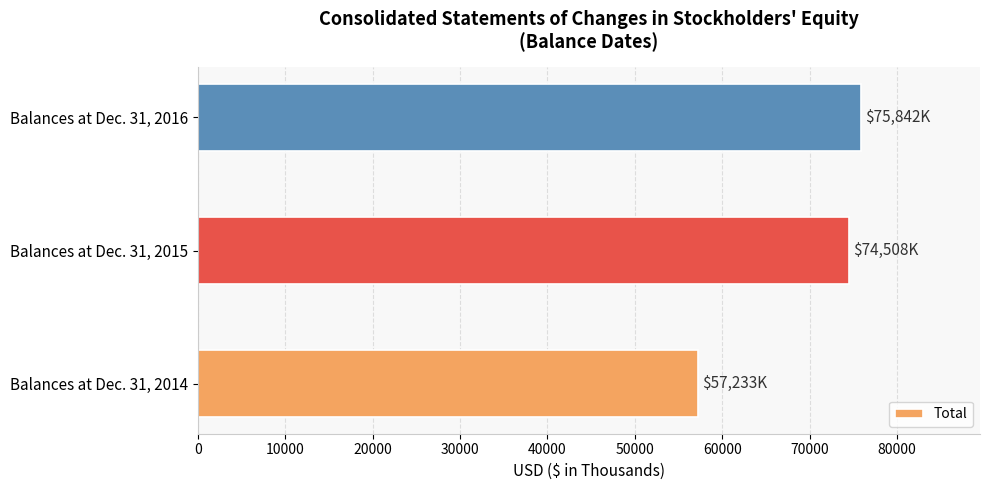

Count the number of data series in this chart.

1